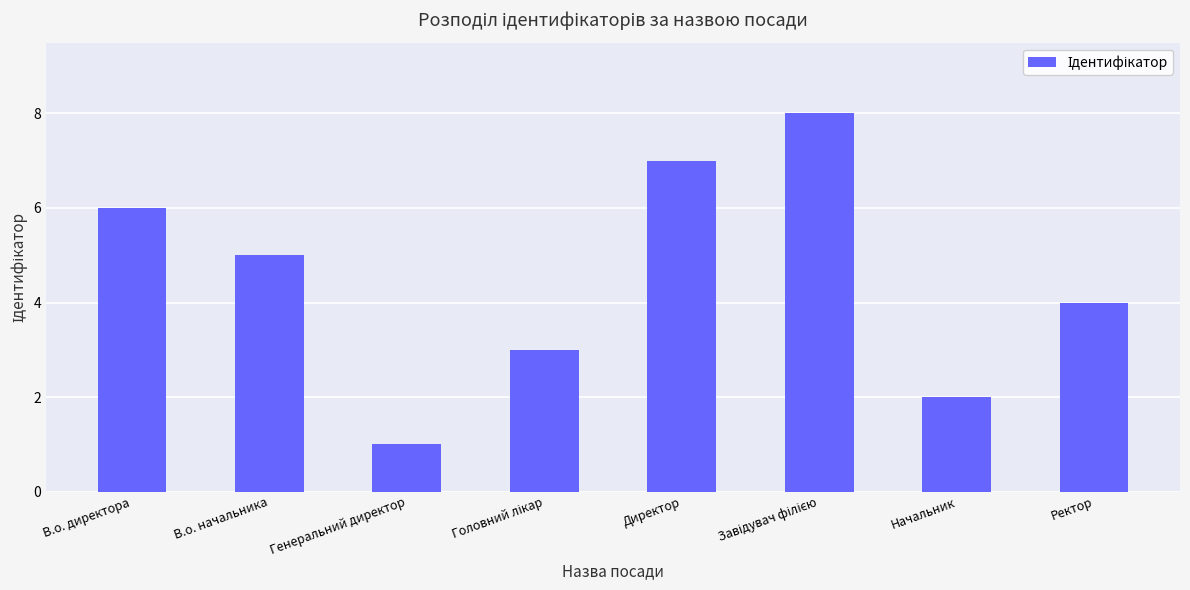

What is the difference between the maximum and minimum values?

7